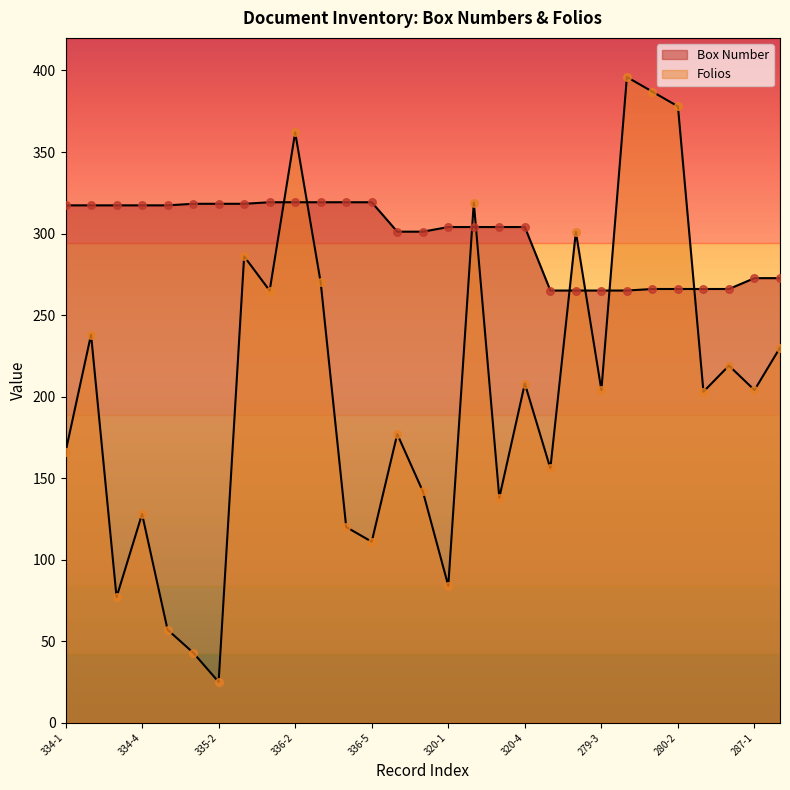

What are all the series names shown in the legend?

Box Number, Folios